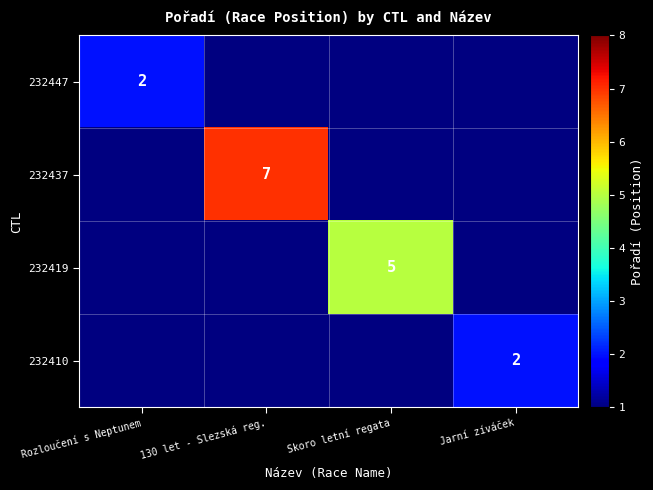

The 232437 series shows 7.0 at 130 let - Slezská reg.. True or false?

True